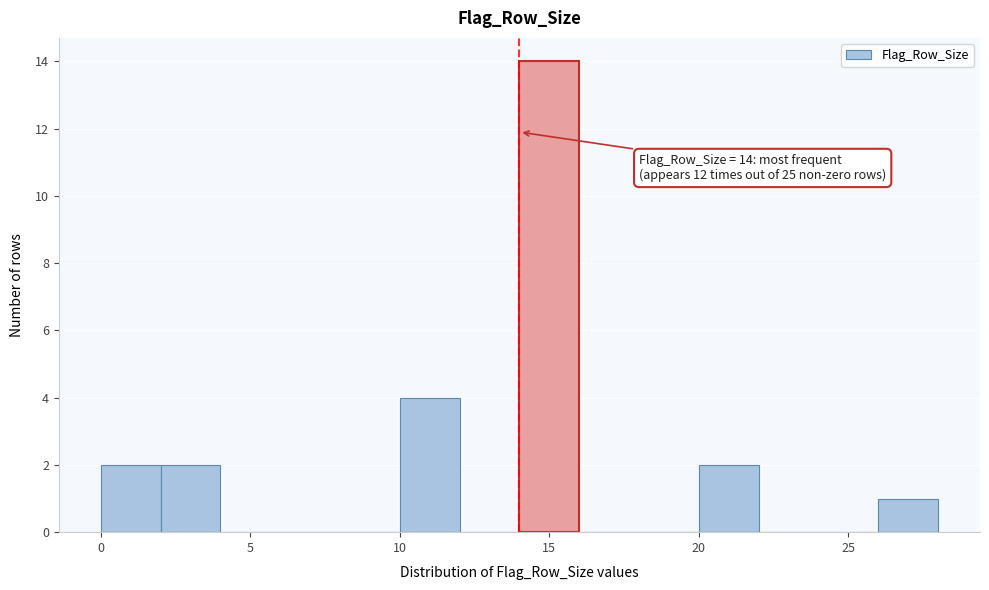

Which range on the x-axis has the tallest bar?

14 to 16